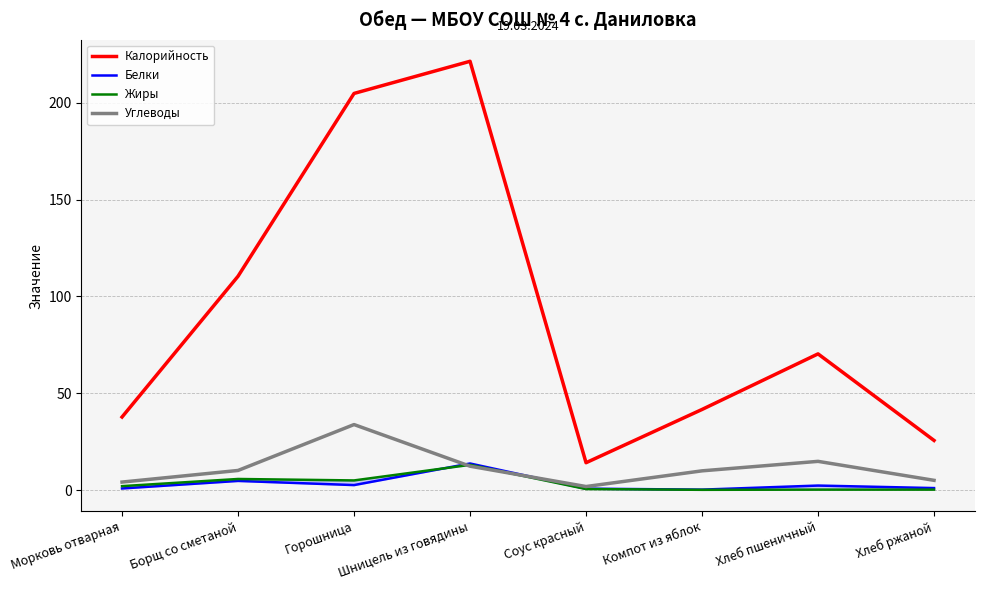

Does the chart have visible grid lines?

Yes